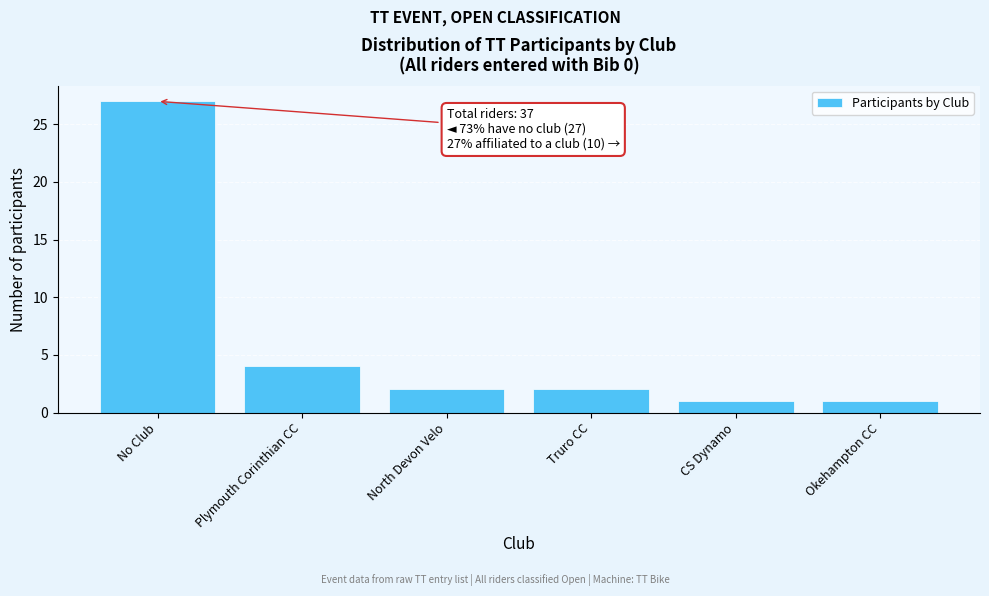

Reading right to left, what are all the values shown in this chart?

Okehampton CC=1	CS Dynamo=1	Truro CC=2	North Devon Velo=2	Plymouth Corinthian CC=4	No Club=27